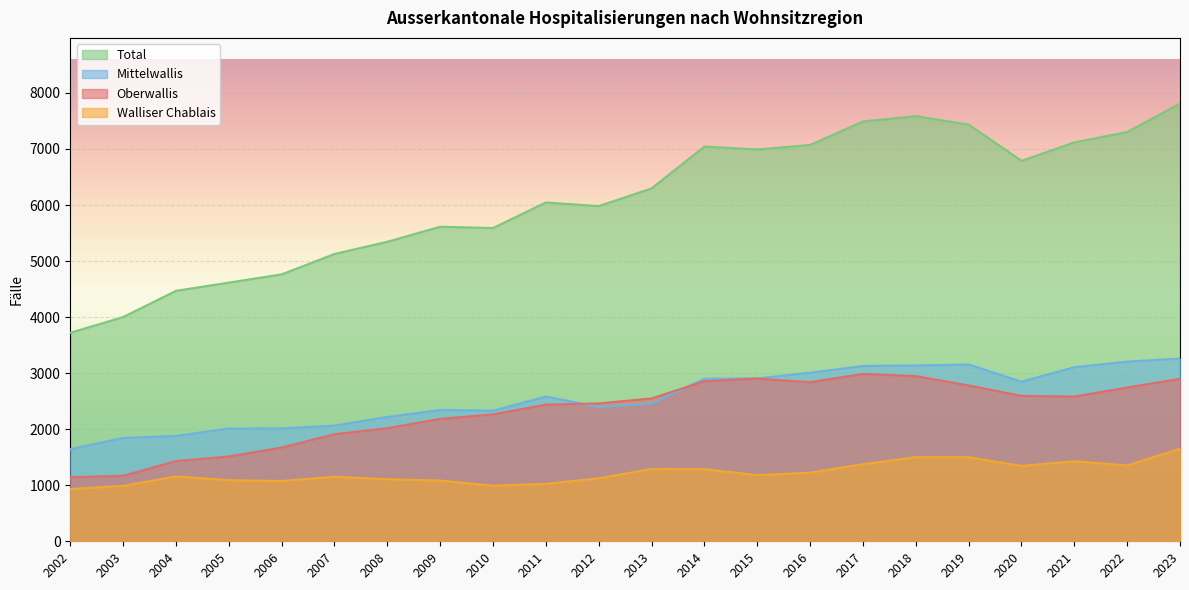

List the labels in order of Walliser Chablais value, largest first.

2023, 2018, 2019, 2021, 2017, 2022, 2020, 2013, 2014, 2016, 2015, 2004, 2007, 2012, 2008, 2005, 2009, 2006, 2011, 2010, 2003, 2002